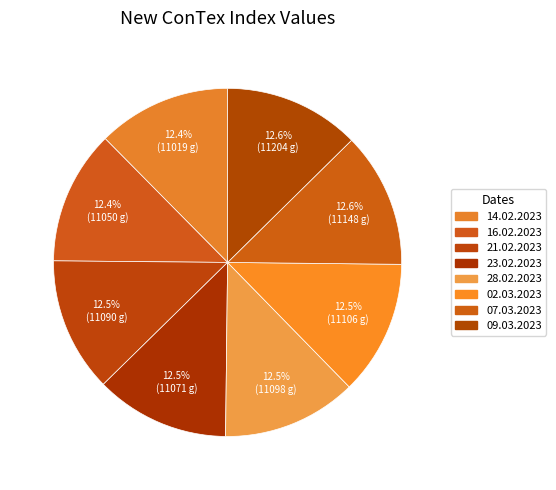

What is the largest slice in the pie chart?

09.03.2023